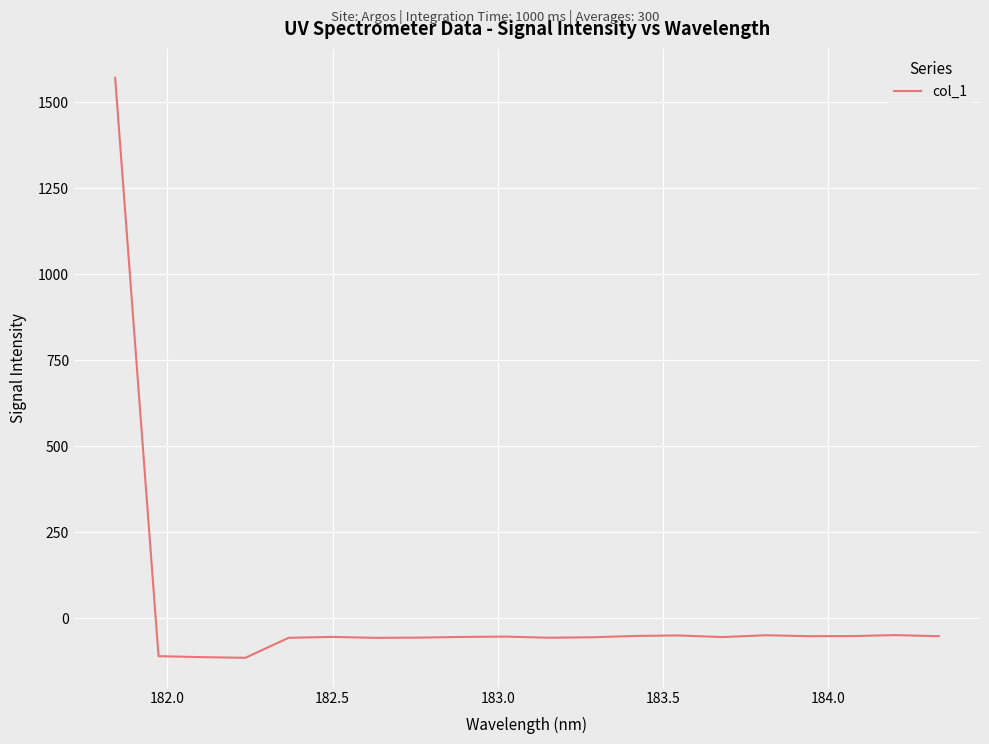

What is the minimum value shown in the chart?

-115.7